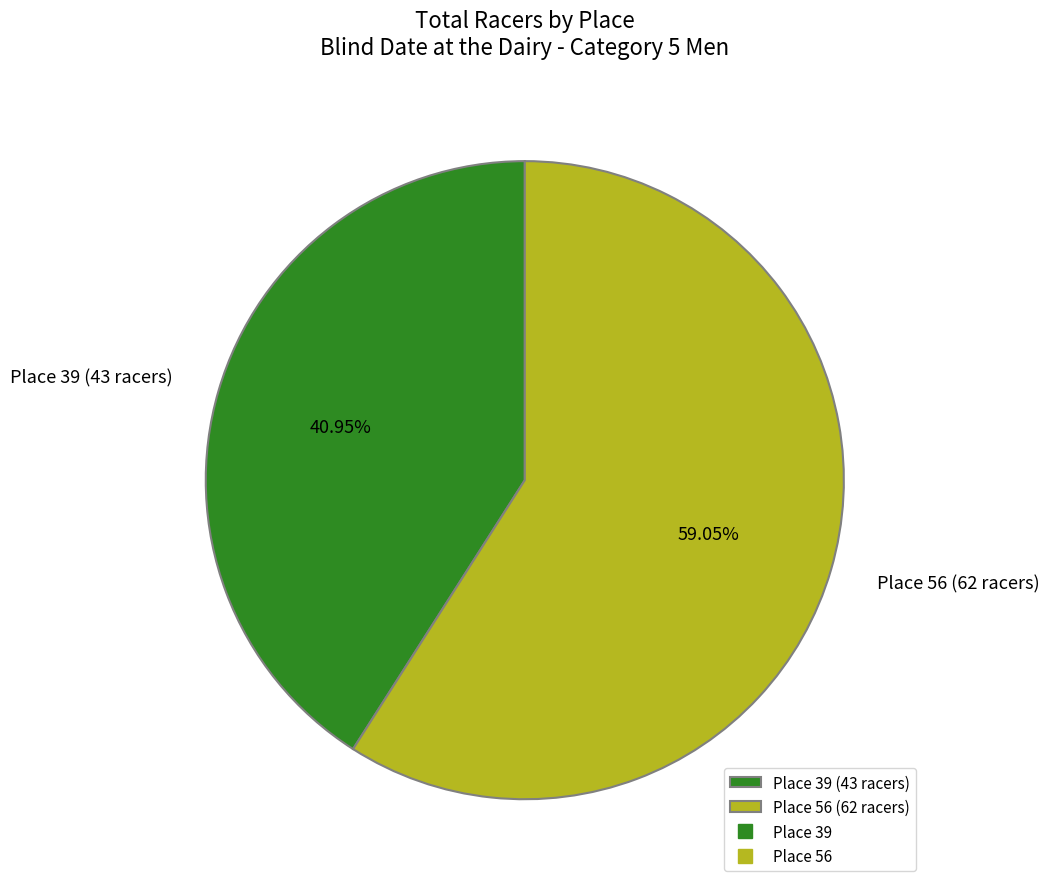

To the nearest percent, what is the average slice percentage?

50%